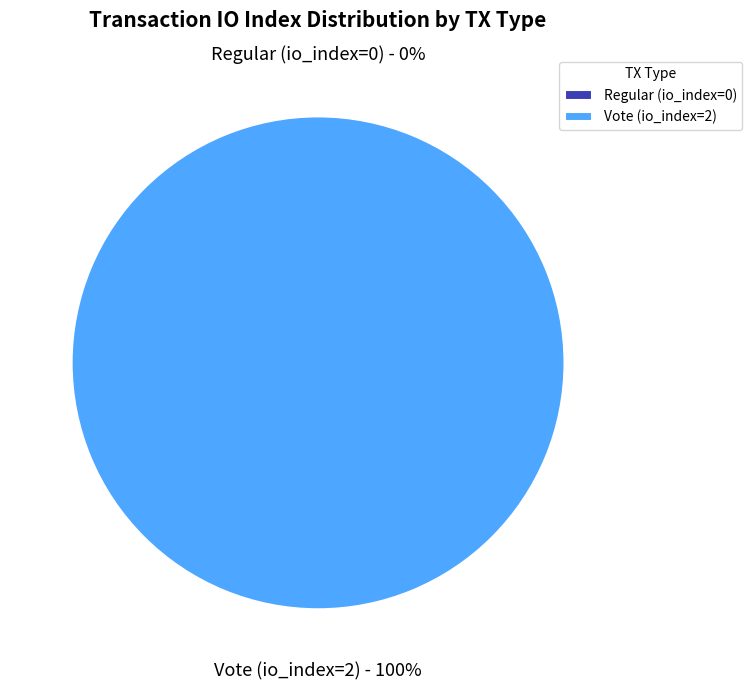

Count the number of slices in the pie.

2